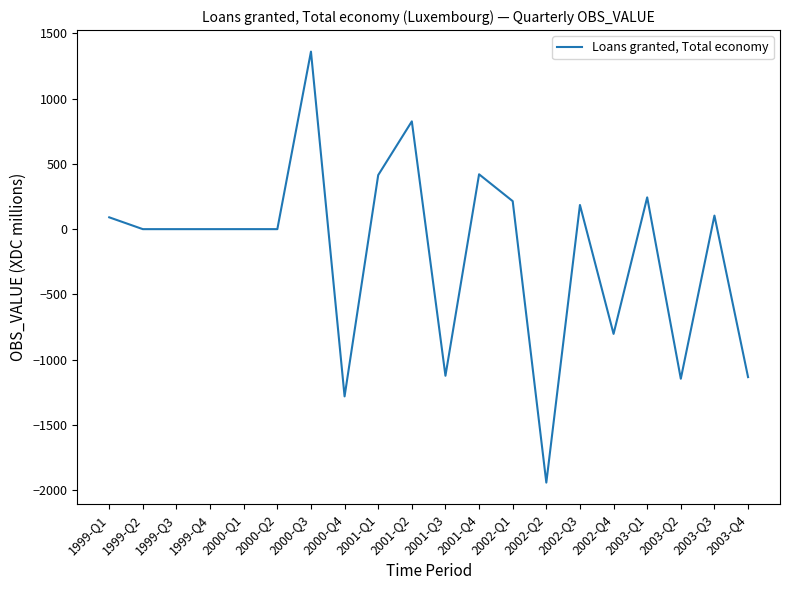

Does the chart display data point markers on the line(s)?

No